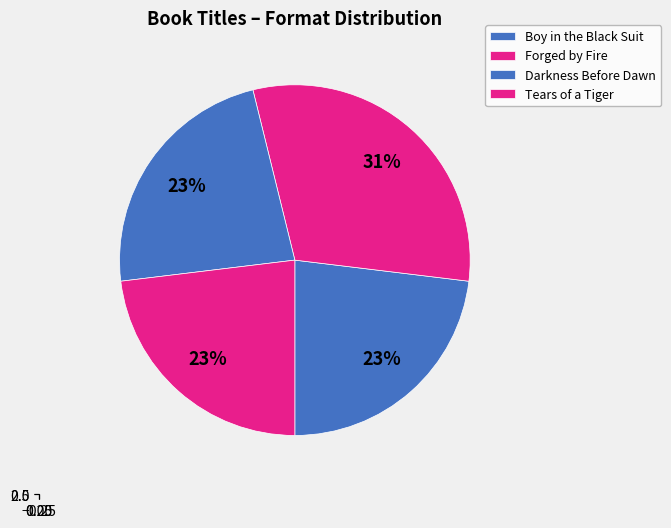

What percentage is the Boy in the Black Suit slice, to the nearest percent?

23%